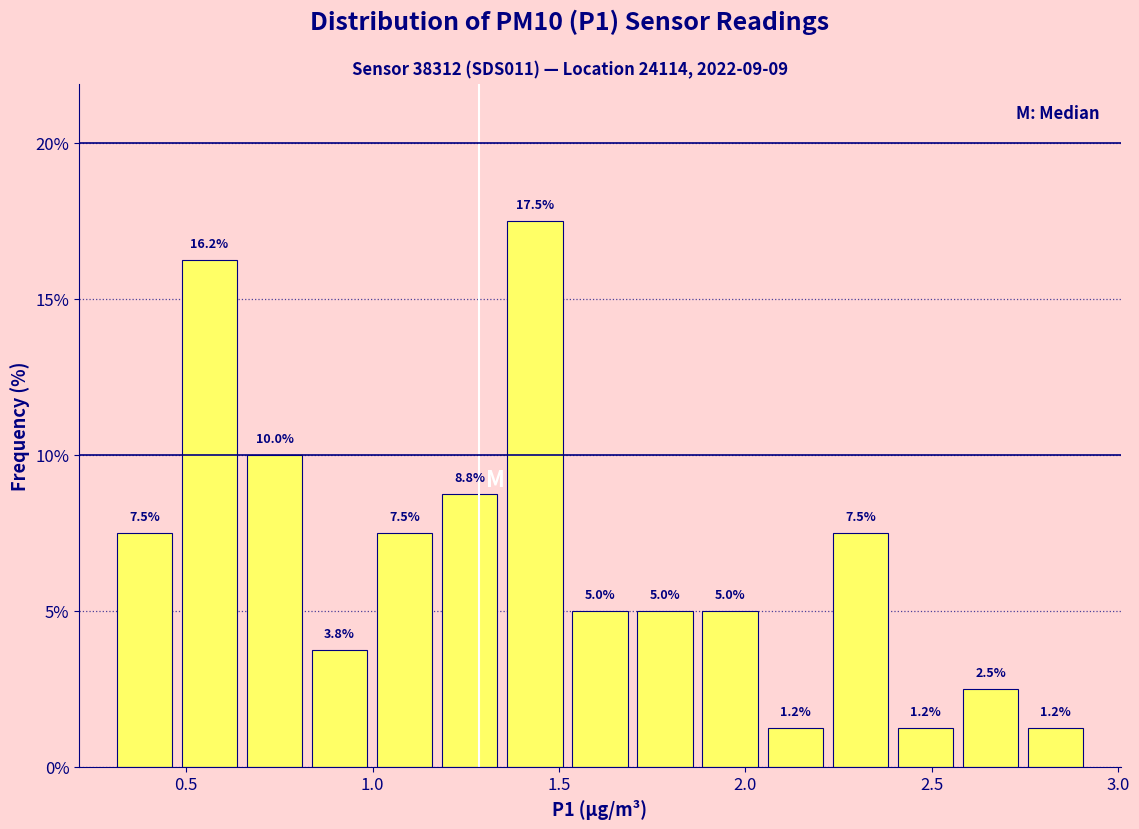

Around what value on the x-axis is the tallest bar? Give the approximate position of its centre, as read against the axis.

1.45